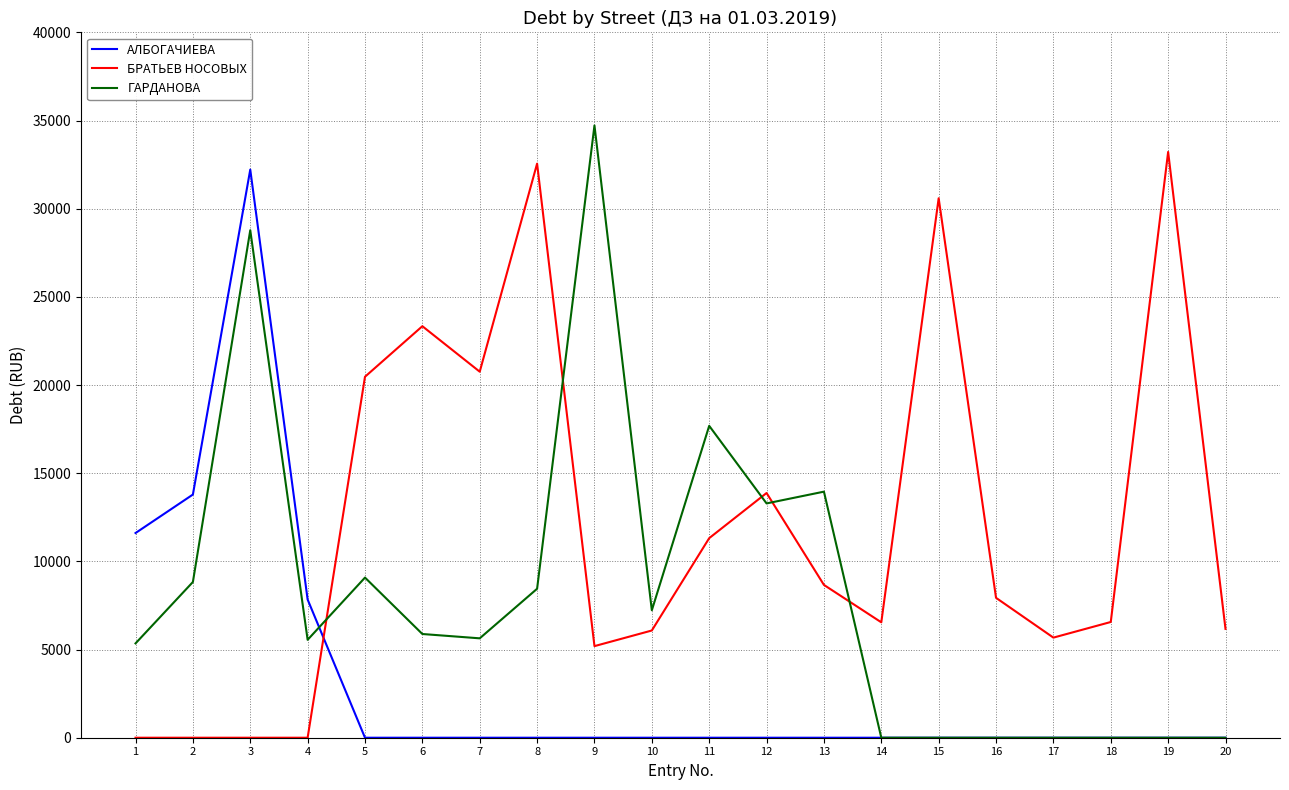

At which label is АЛБОГАЧИЕВА closest to 16107?

2